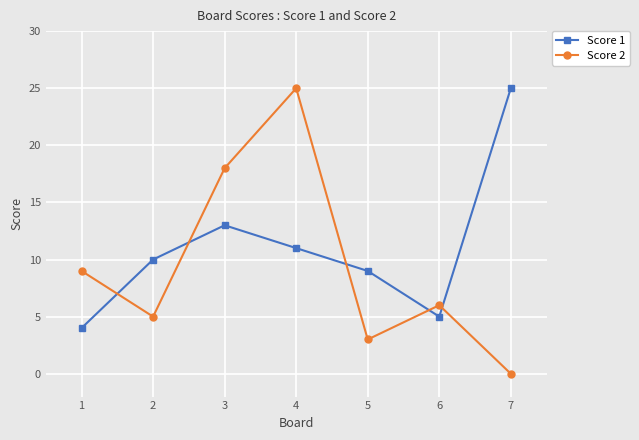

Rank the series by their average value, from lowest to highest.

Score 2, Score 1